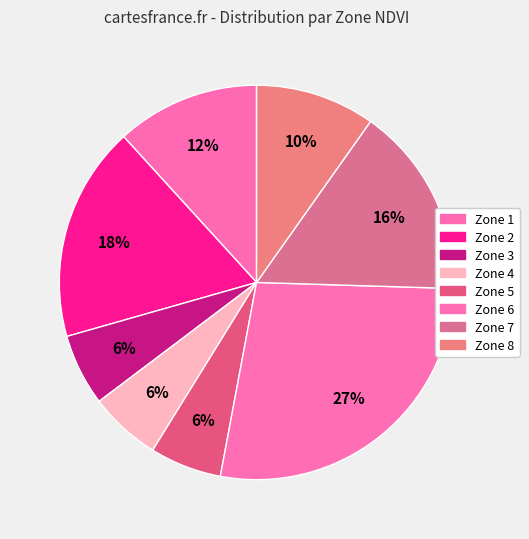

What percentage is the Zone 8 slice, to the nearest percent?

10%